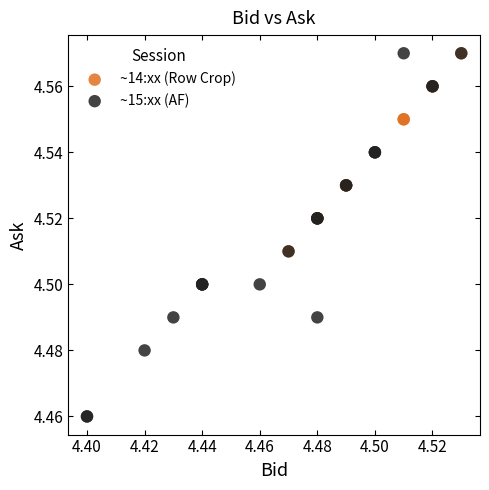

Which series reaches the minimum Y coordinate?

~15:xx (AF)